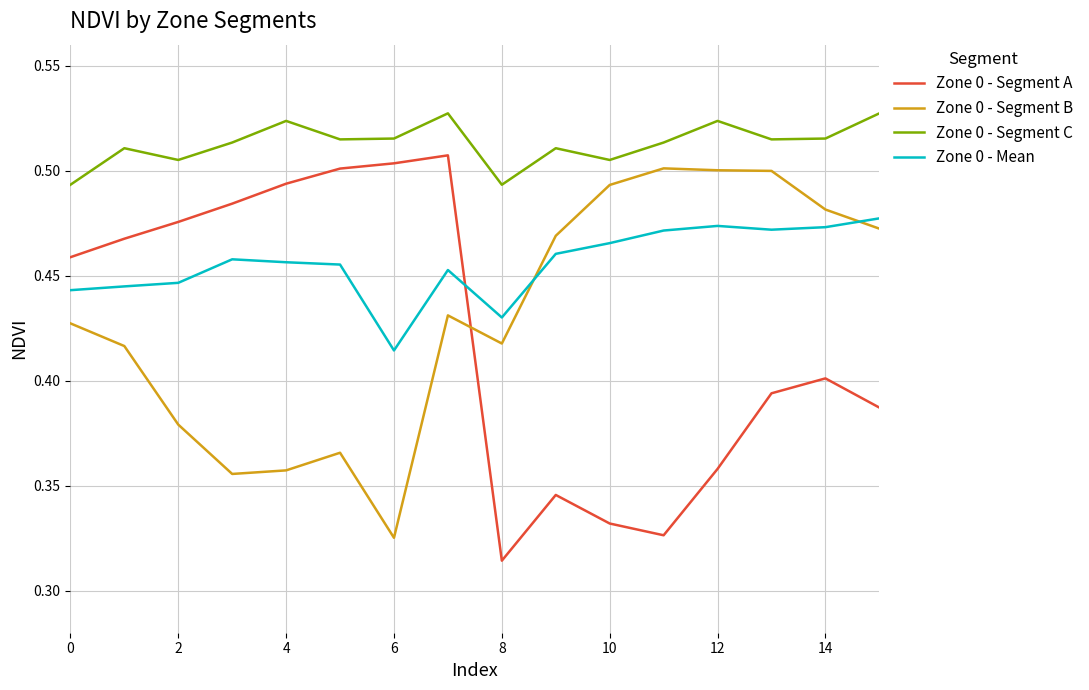

After their last crossing, which series has the higher values: Zone 0 - Segment A or Zone 0 - Mean?

Zone 0 - Mean